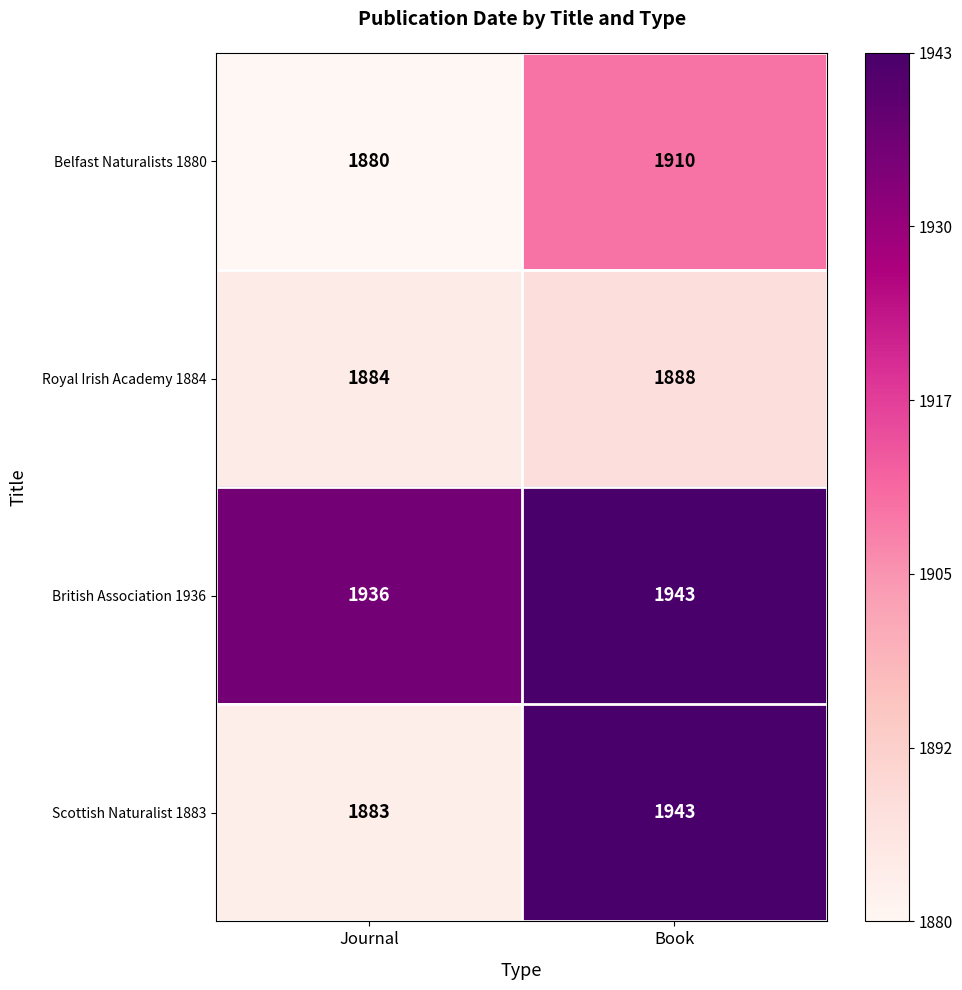

At which category is the sum across all series the highest?

Book